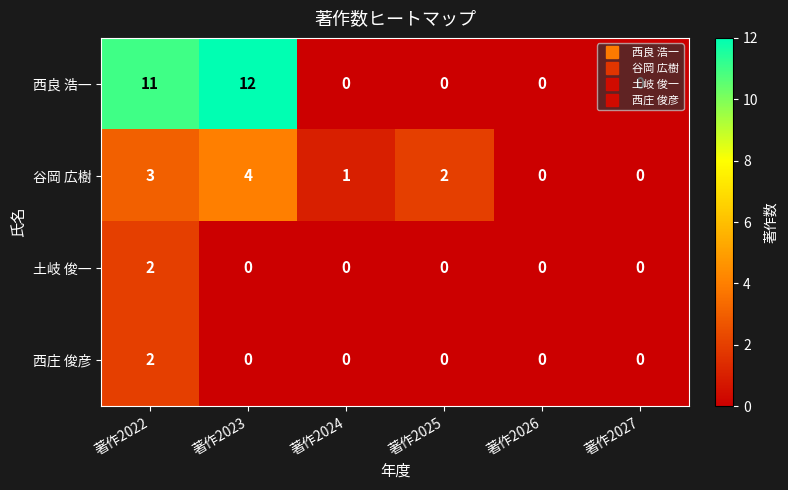

What is the sum of all 西良 浩一 values?

23